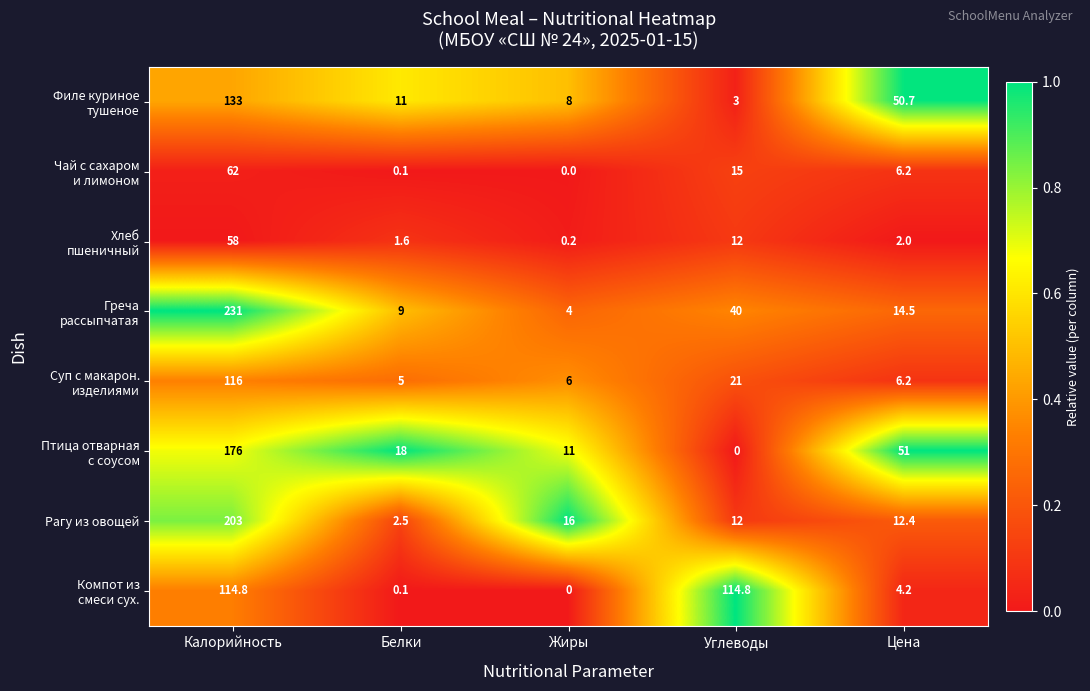

Read the Рагу из овощей value at Белки.

2.5